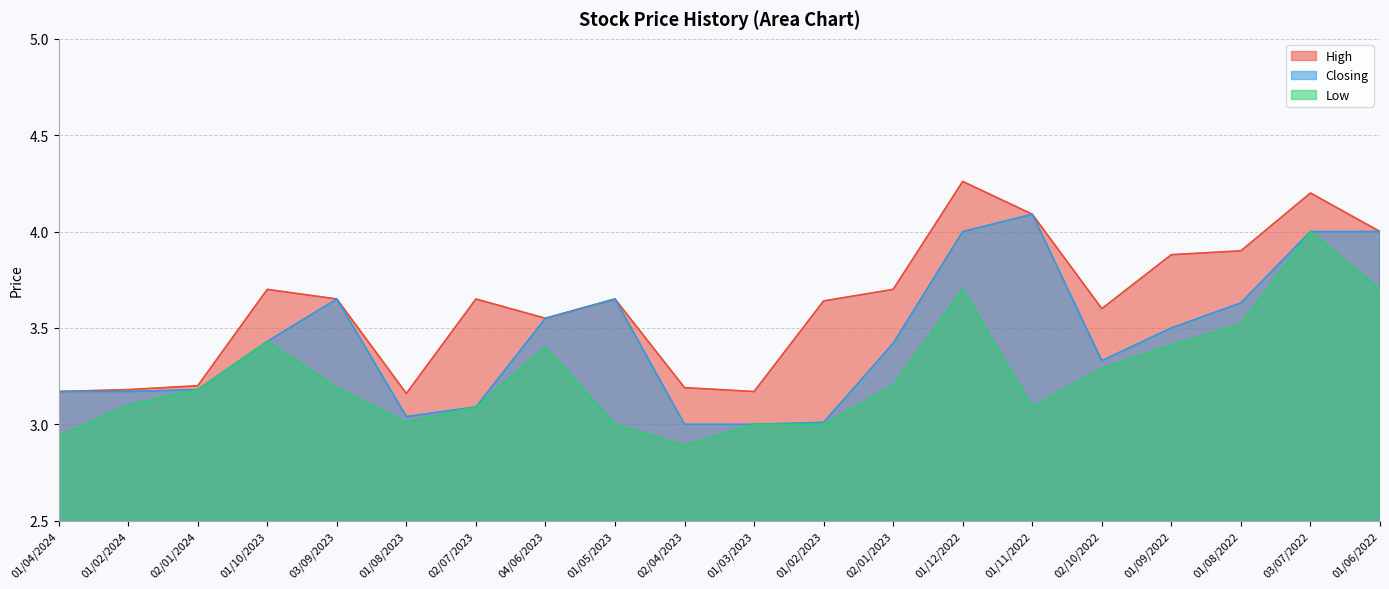

Which category has the lowest value in the Closing series?

02/04/2023